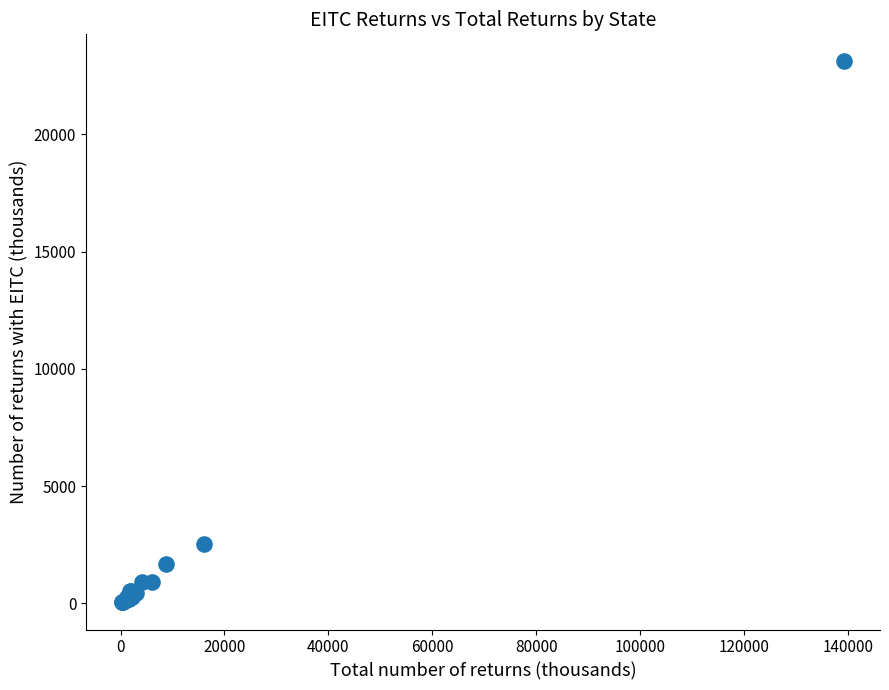

What Y value in the scatter plot is closest to 11579?

2516.4